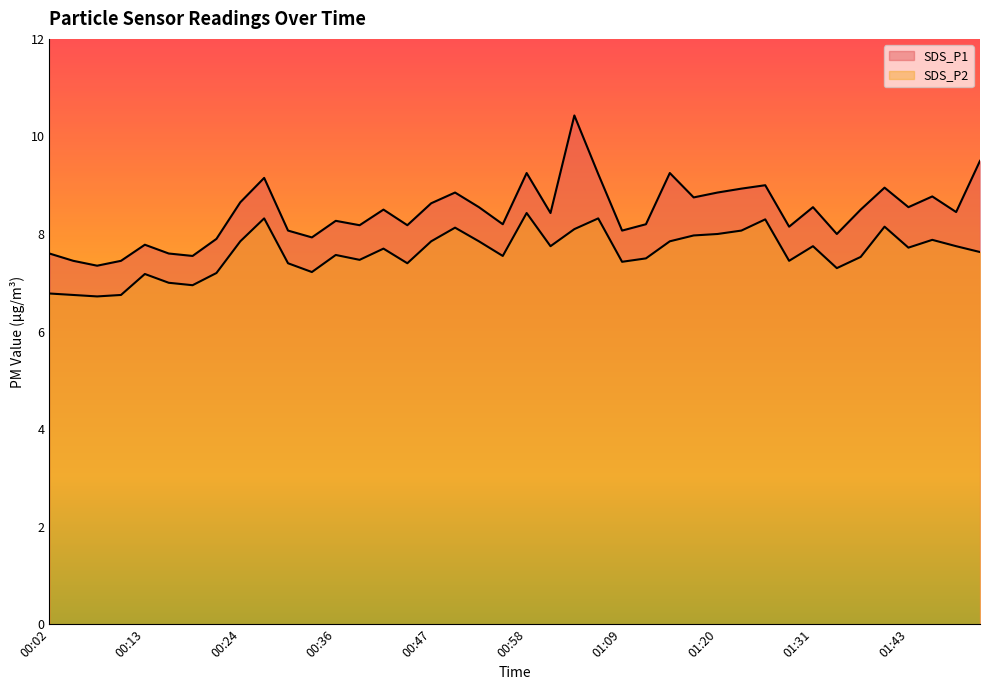

What is the label of the 15th point from the right?

01:12